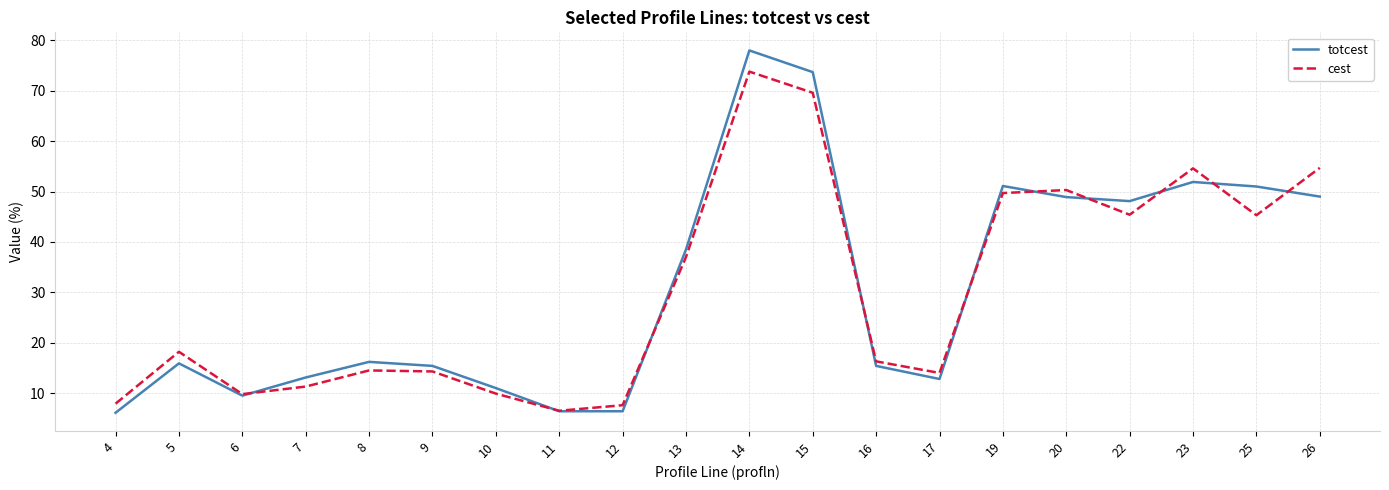

Is it true that cest equals 54.6 at 23?

True